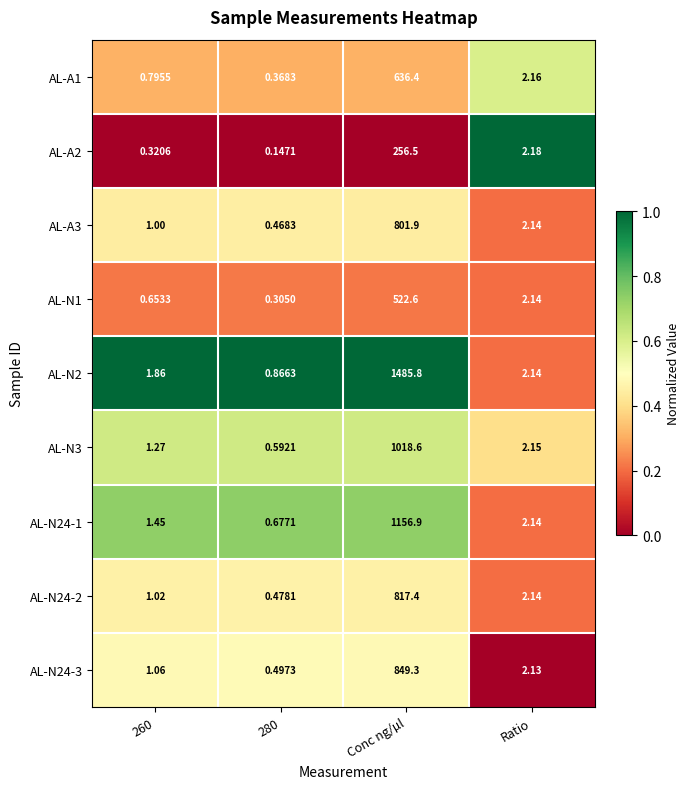

Which label corresponds to the largest value in the chart?

Conc ng/µl